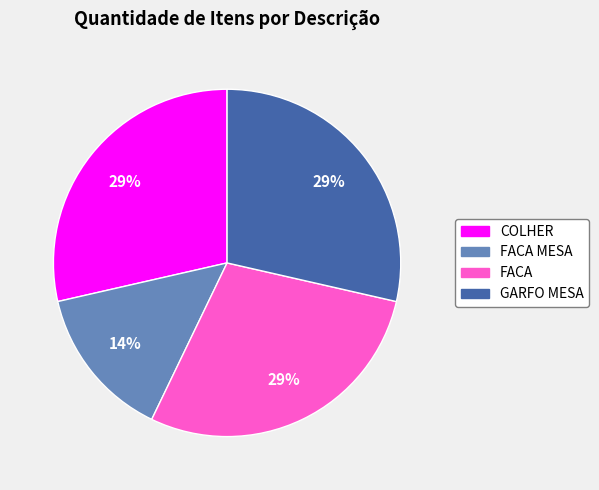

To the nearest percent, what is the average slice percentage?

25%